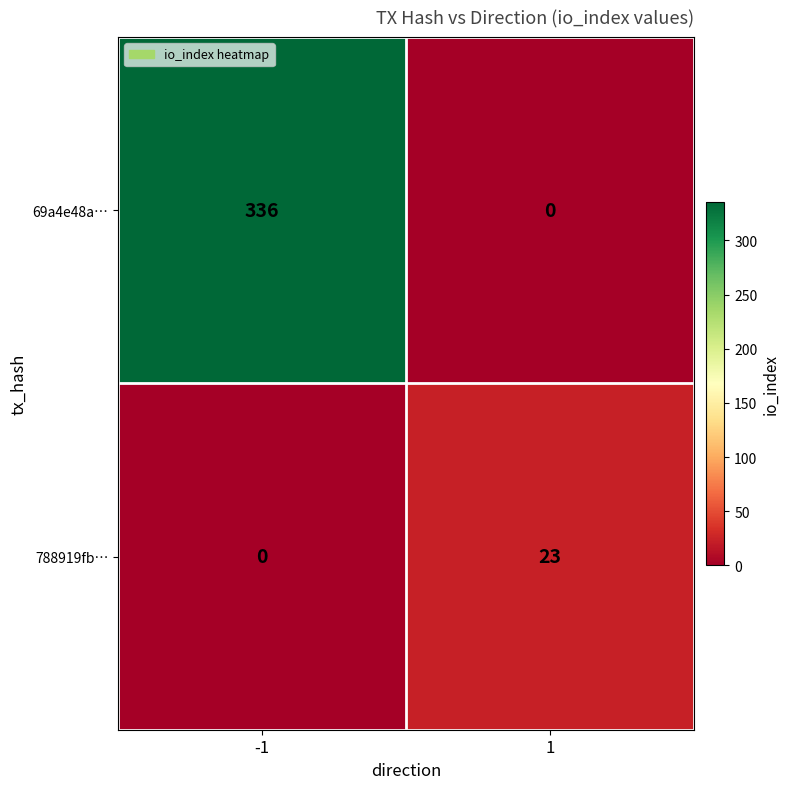

What value does the 69a4e48a… series have at -1, to the nearest 50?

350